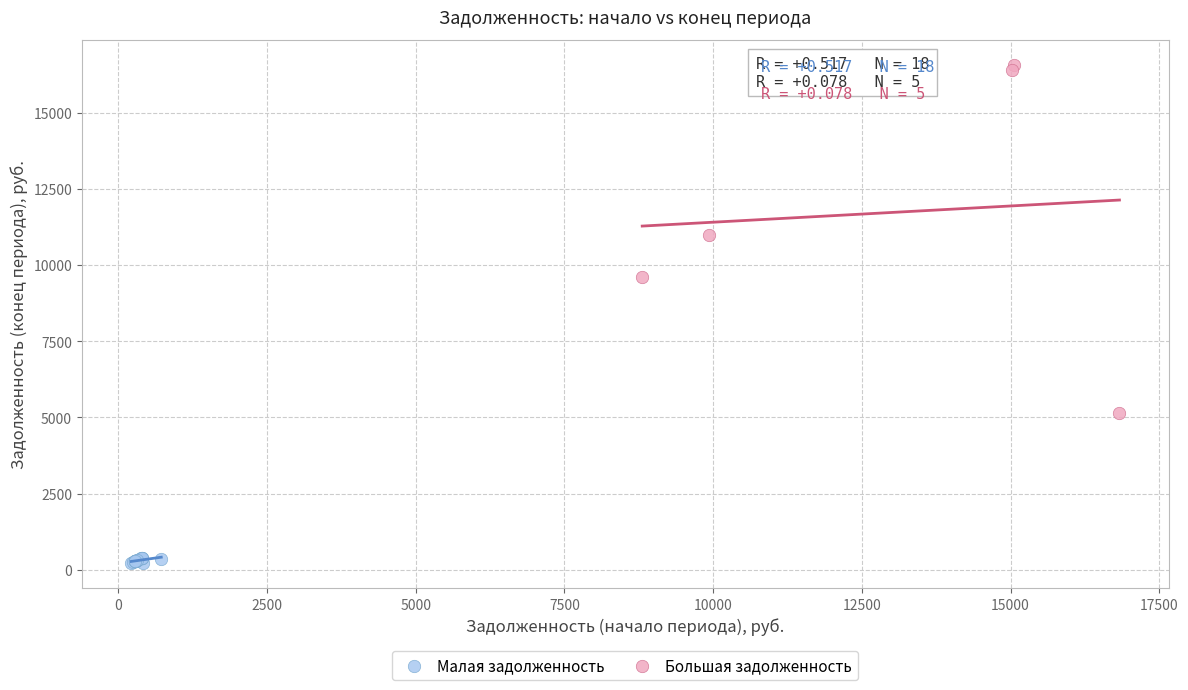

Which series contains the highest Y value?

Большая задолженность